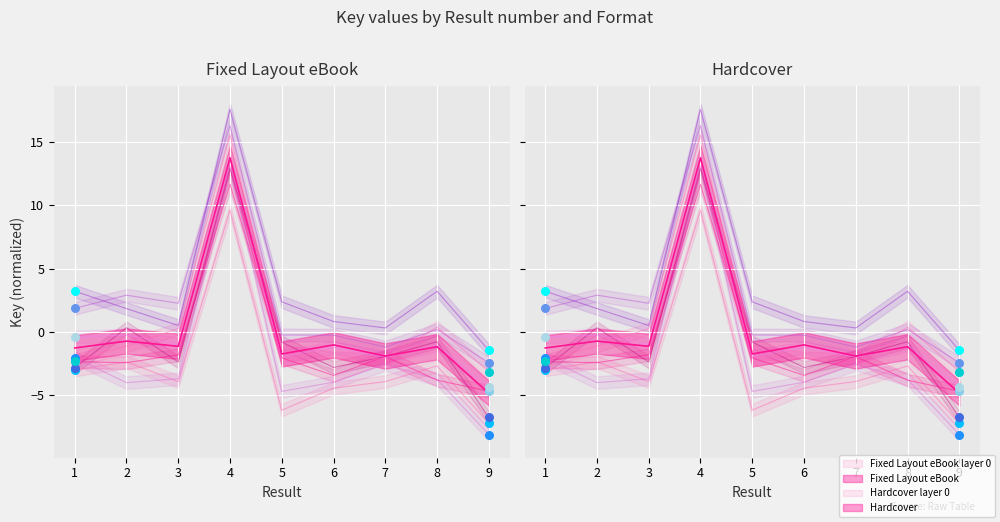

Is the value of Hardcover at 2 greater than the value of Fixed Layout eBook at 4?

No